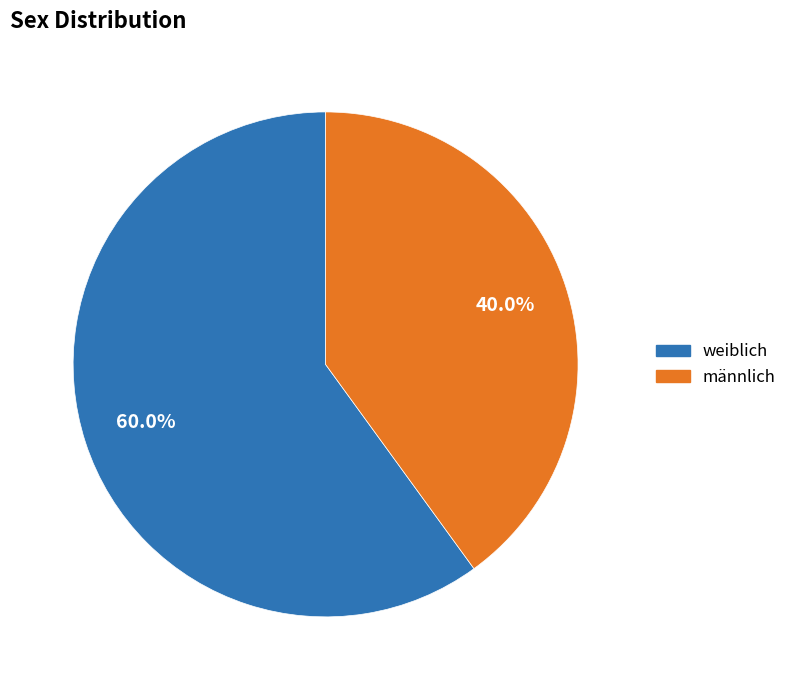

Which slice is the largest?

weiblich